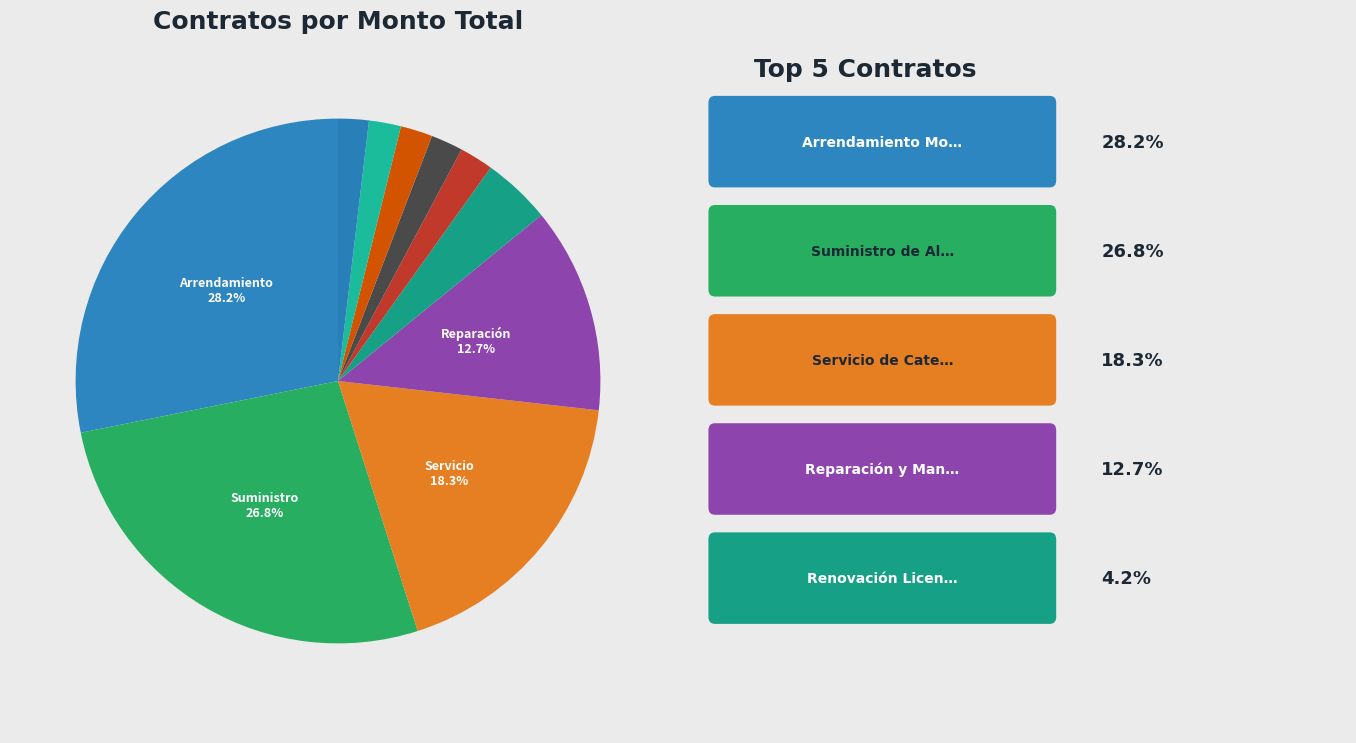

How many slices are in this pie chart?

10